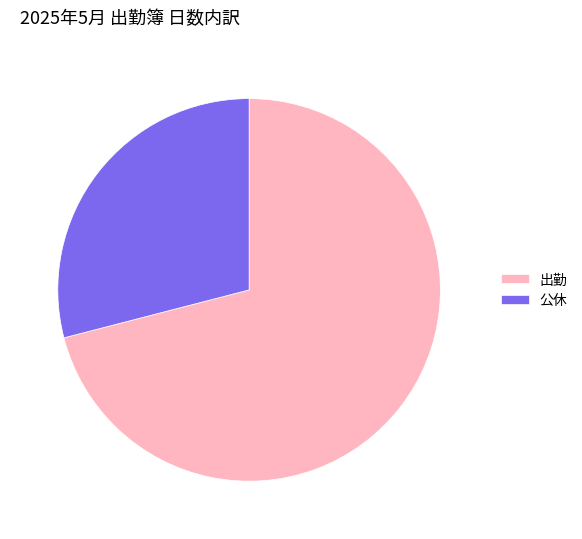

Does 出勤 represent more than half of the total?

Yes